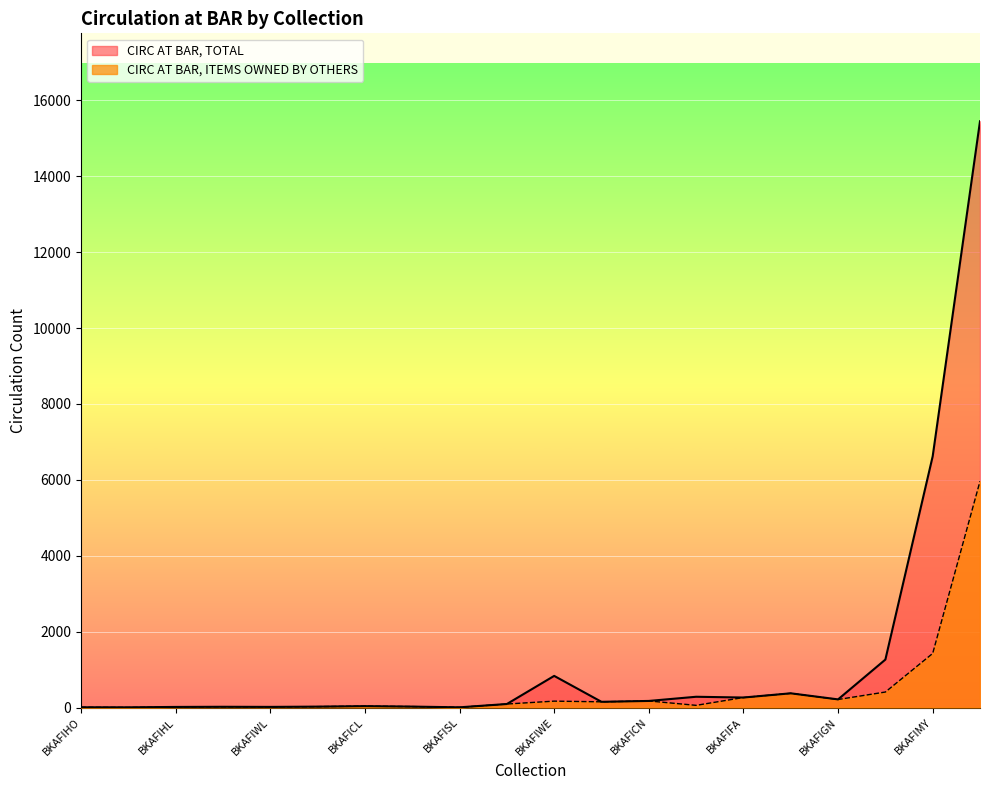

In CIRC AT BAR, TOTAL, how many points are lower than both neighbors (excluding endpoints)?

6